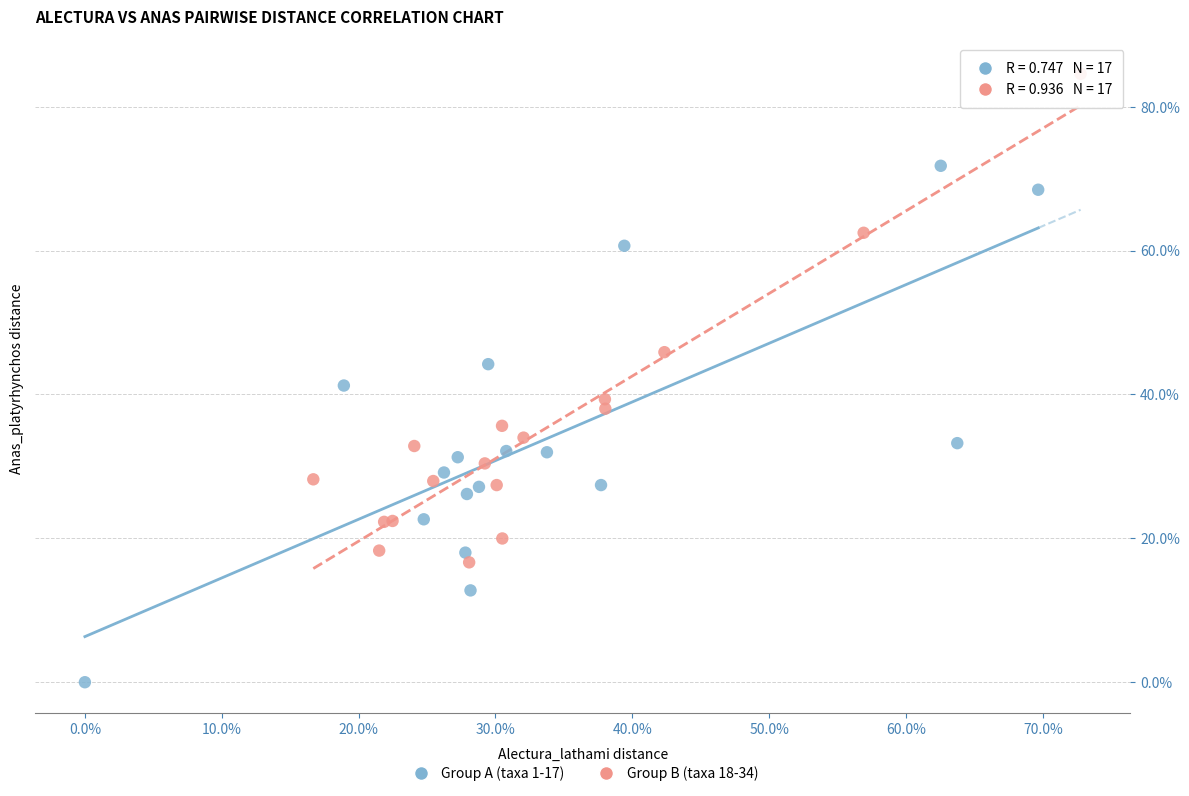

Which series reaches the minimum Y coordinate?

Group A (taxa 1-17)